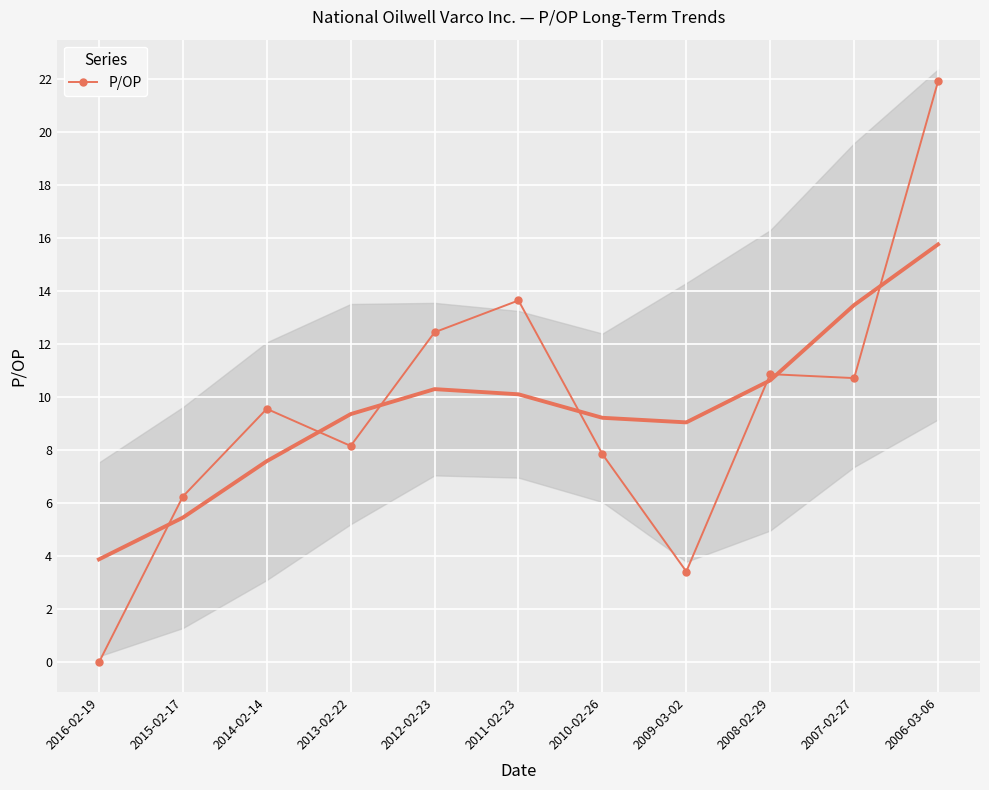

Rank the categories by value from highest to lowest.

2006-03-06, 2011-02-23, 2012-02-23, 2008-02-29, 2007-02-27, 2014-02-14, 2013-02-22, 2010-02-26, 2015-02-17, 2009-03-02, 2016-02-19